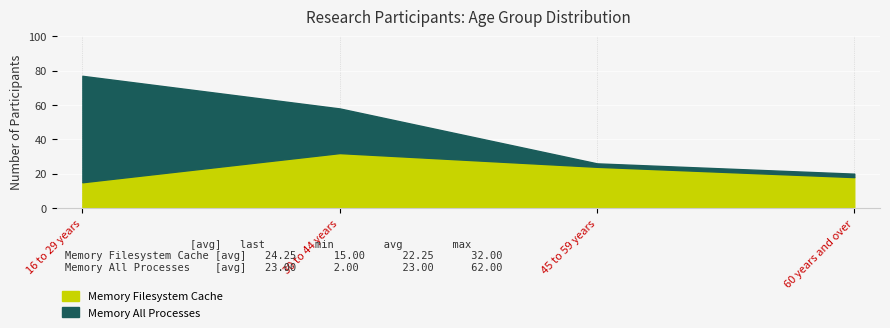

Does the chart display data point markers on the line(s)?

No